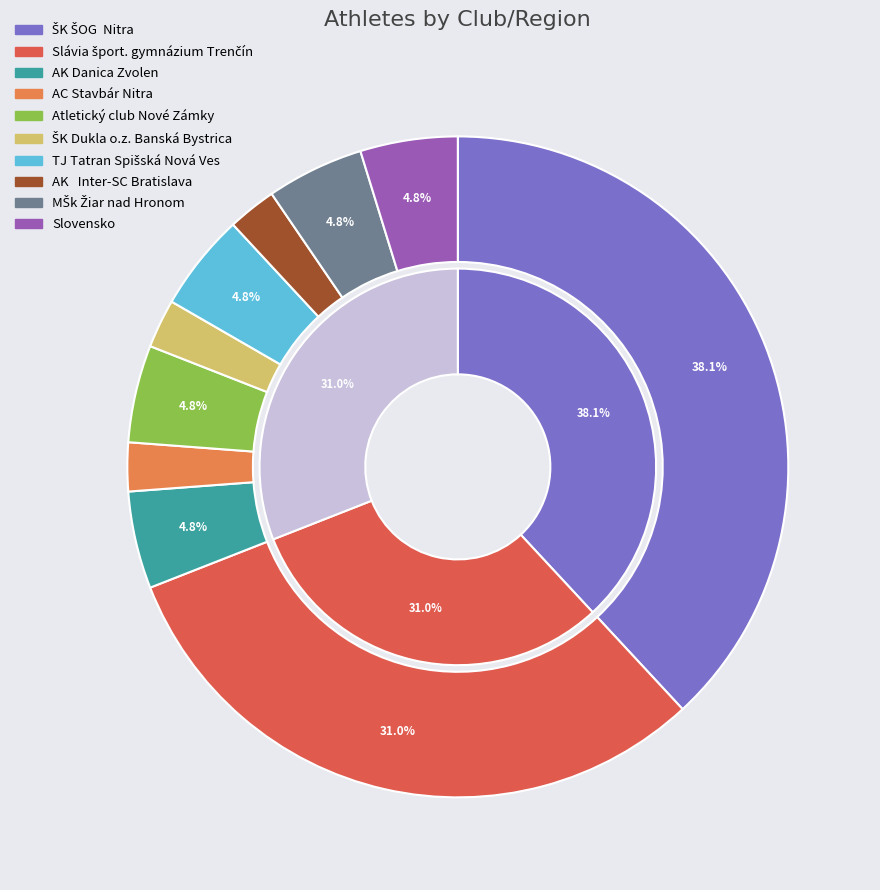

Rank the categories by value from lowest to highest.

AC Stavbár Nitra, ŠK Dukla o.z. Banská Bystrica, AK   Inter-SC Bratislava, AK Danica Zvolen, Atletický club Nové Zámky, TJ Tatran Spišská Nová Ves, MŠk Žiar nad Hronom, Slovensko, Slávia šport. gymnázium Trenčín, ŠK ŠOG  Nitra